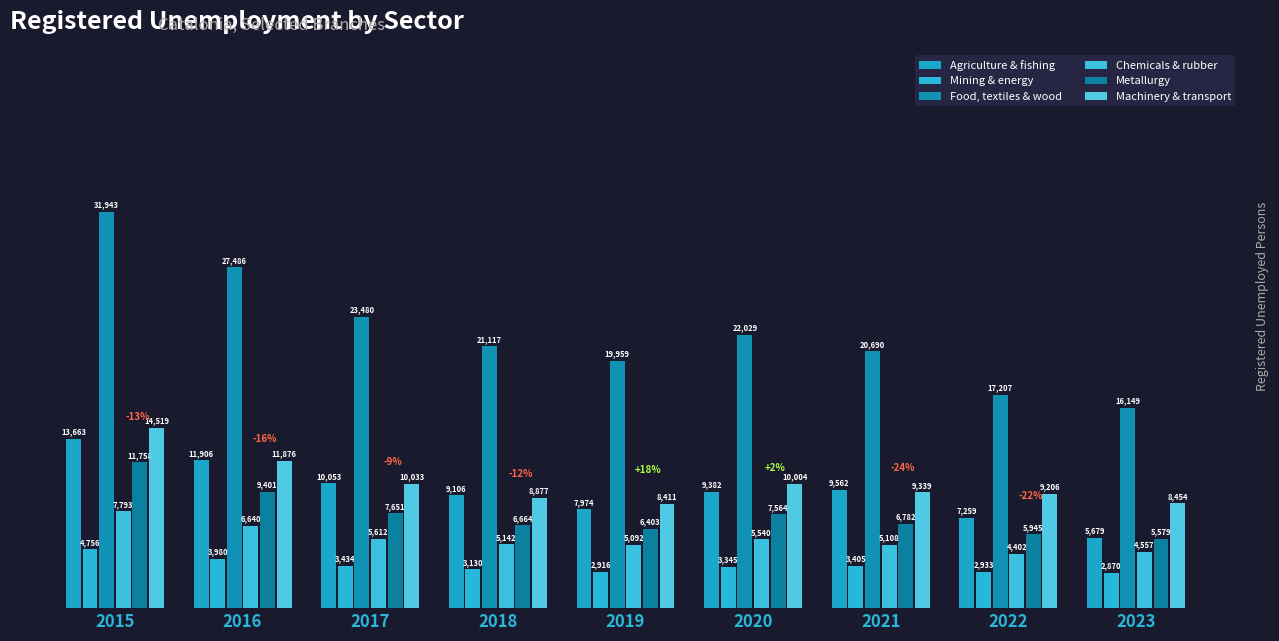

How many bars are there in total?

54